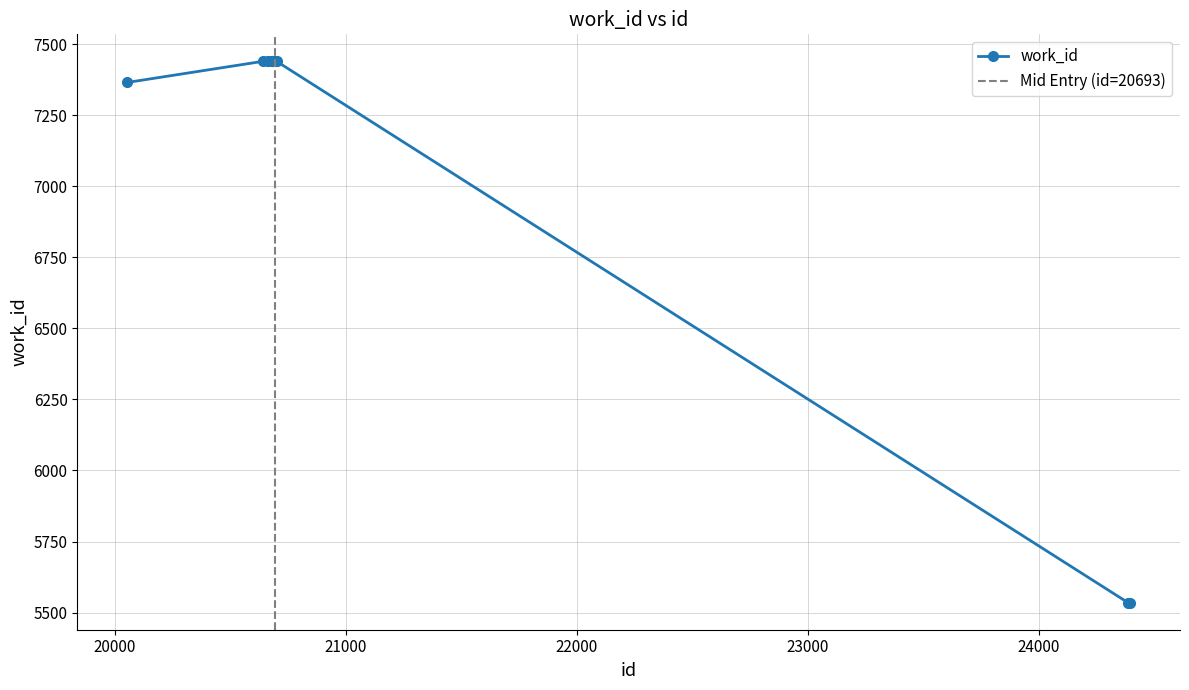

What is the minimum value for work_id?

5535